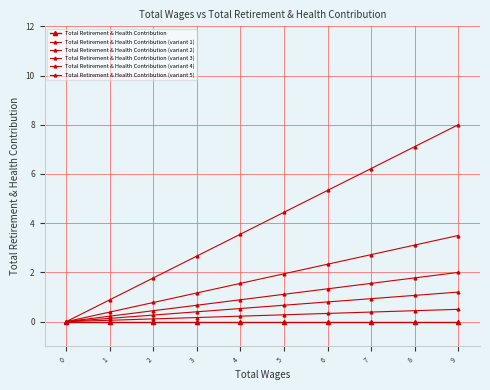

Rank the series by their maximum value, from highest to lowest.

Total Retirement & Health Contribution (variant 5), Total Retirement & Health Contribution (variant 4), Total Retirement & Health Contribution (variant 3), Total Retirement & Health Contribution (variant 2), Total Retirement & Health Contribution (variant 1), Total Retirement & Health Contribution